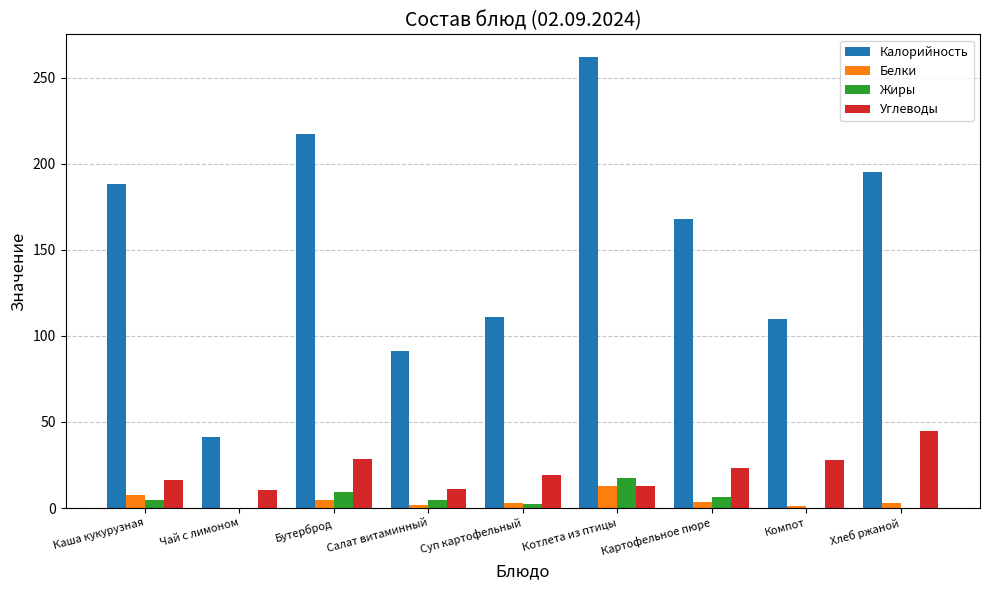

True or false: Белки has a value of 2.7 at Суп картофельный.

True